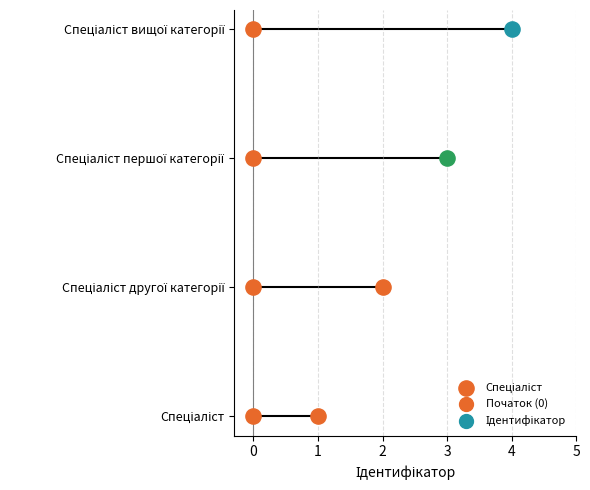

Approximately how many times larger is the value at Спеціаліст першої категорії compared to Спеціаліст?

3.0